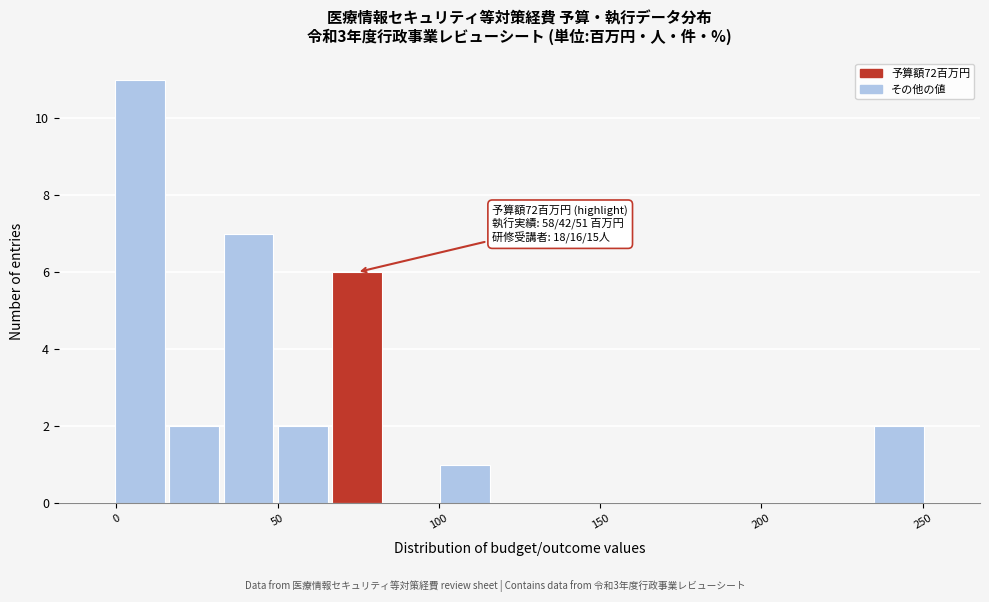

Read against the x-axis, roughly where is the centre of the tallest bar?

5